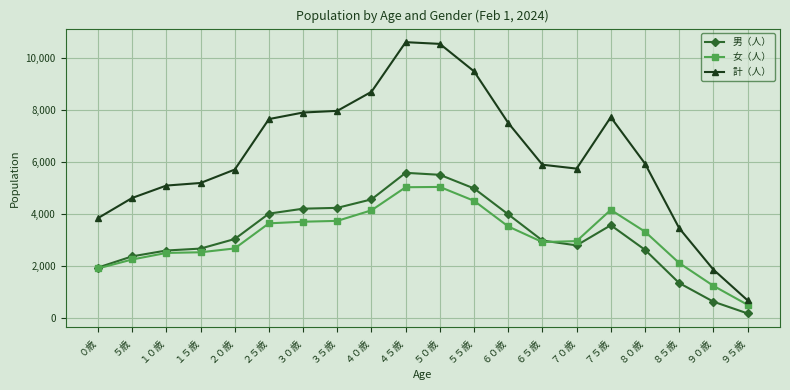

Which series has the widest spread of values?

計（人）